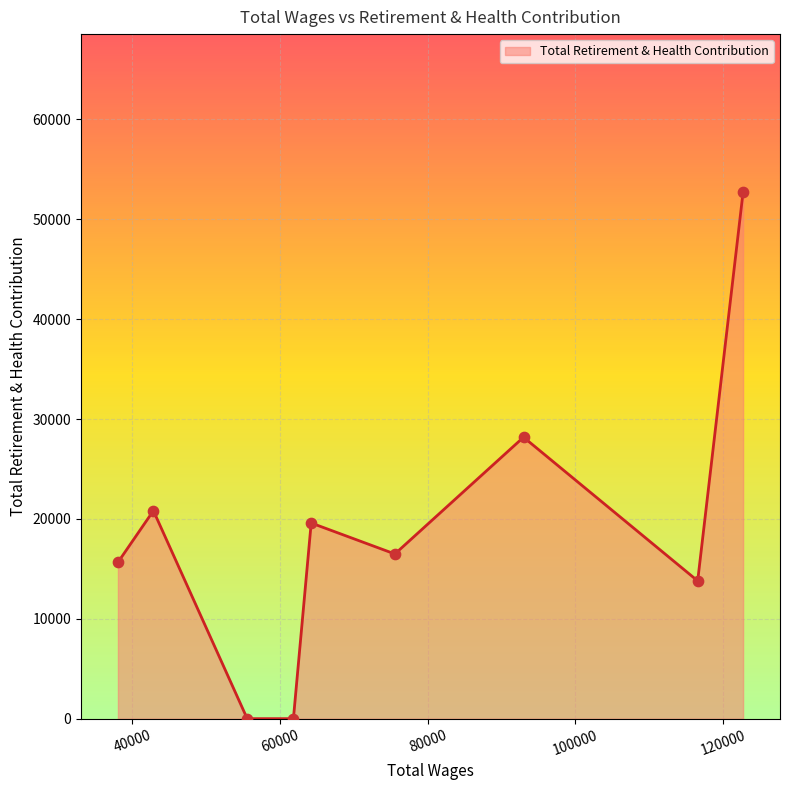

What is the maximum value shown in the chart?

52722